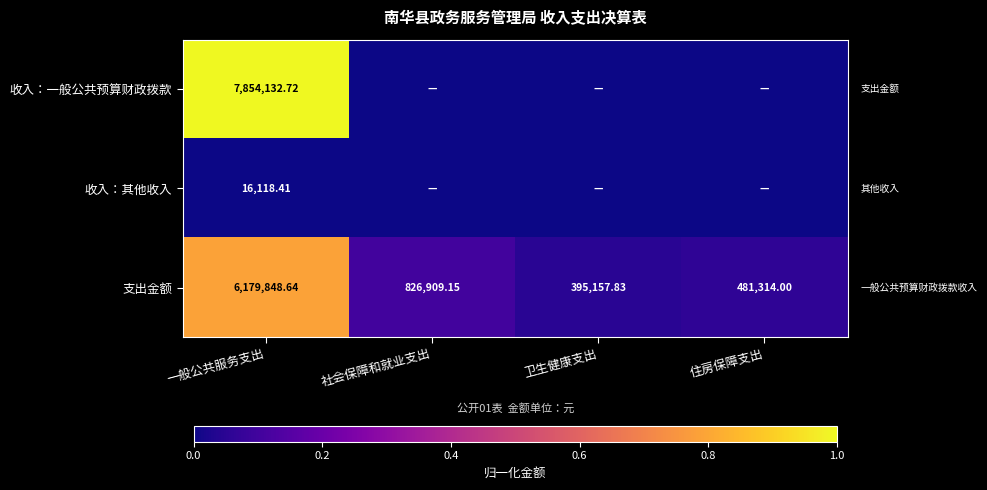

What is the total value across all series at 一般公共服务支出?

14050099.8